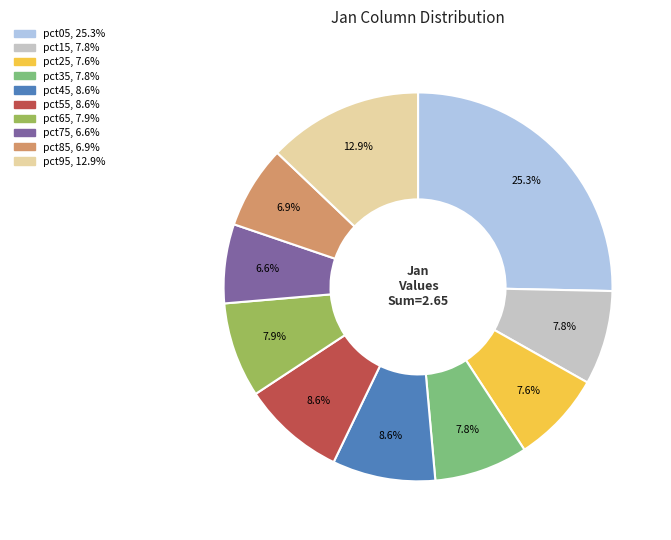

The pct85 slice represents 1% of the pie. True or false?

False